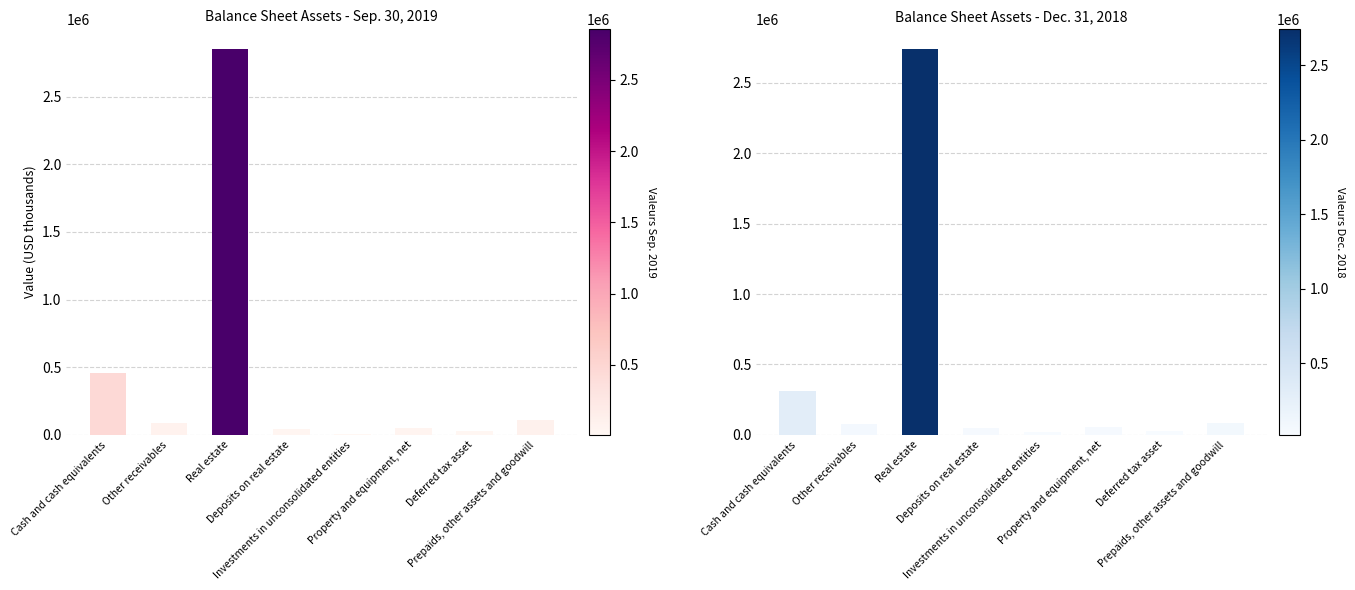

What is the sum of the Dec. 31, 2018 values at Real estate and Deposits on real estate?

2794031